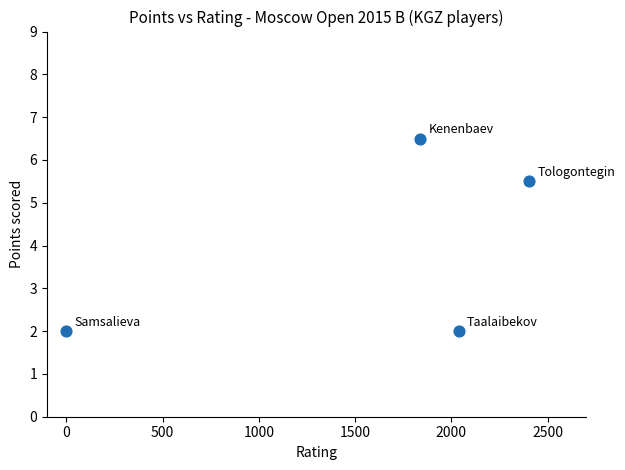

What Y value in the scatter plot is closest to 4?

5.5